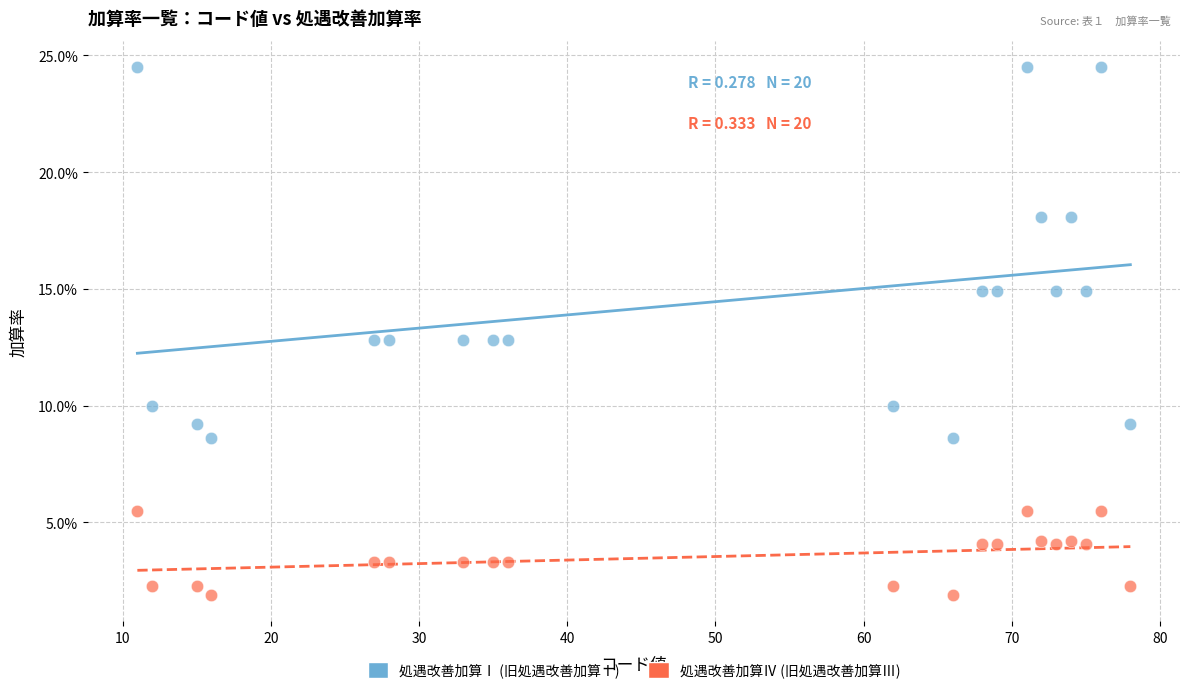

Which series has the widest spread of Y values?

処遇改善加算Ⅰ (旧処遇改善加算Ⅰ)